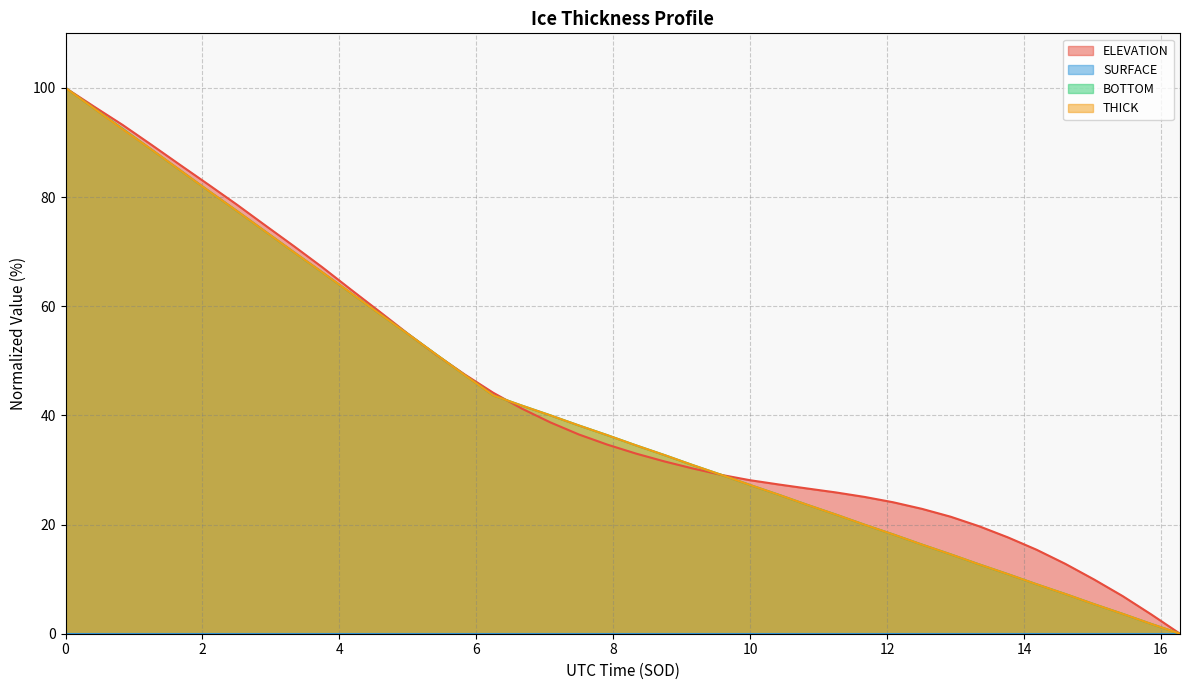

True or false: THICK and ELEVATION intersect in this chart.

True